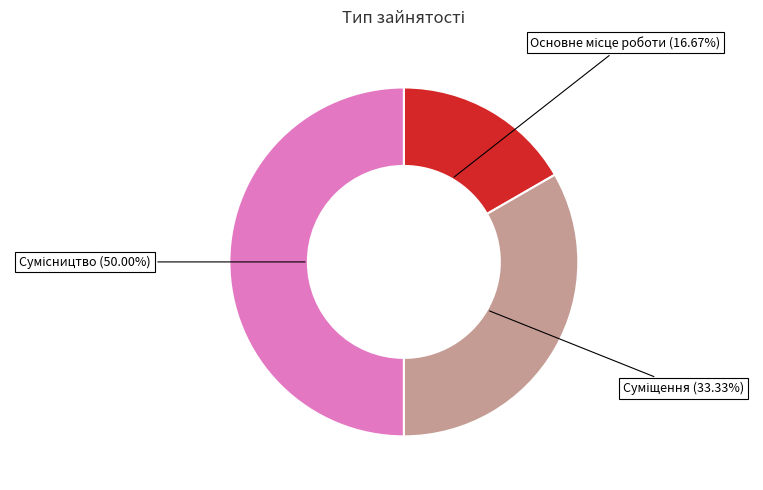

To the nearest percent, what is the average slice percentage?

33%